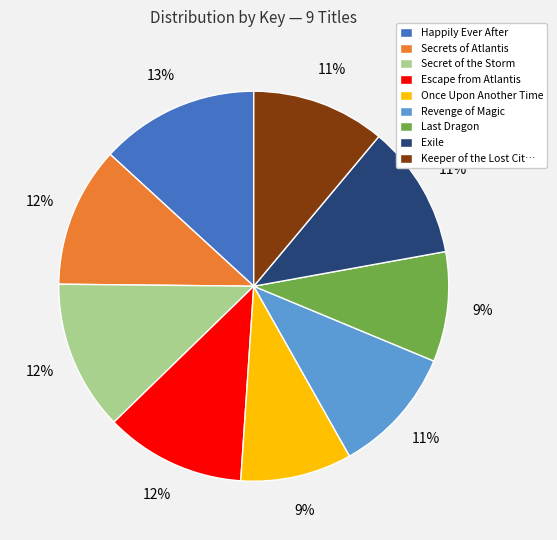

What is the ratio of the value at Exile to the value at Happily Ever After?

0.8